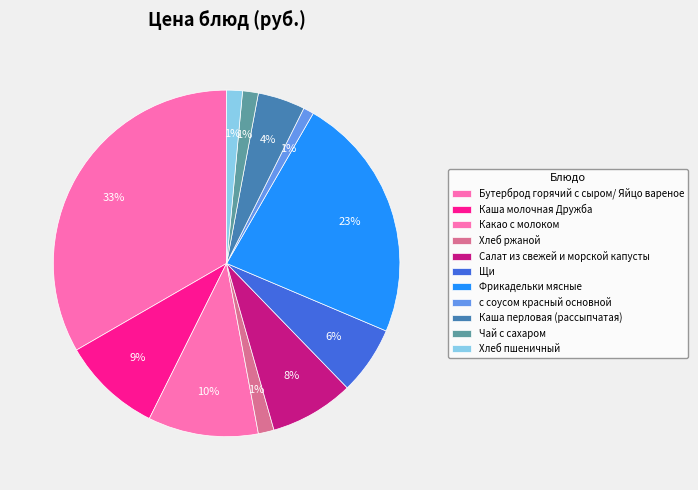

Is there any slice that represents more than half of the pie?

No